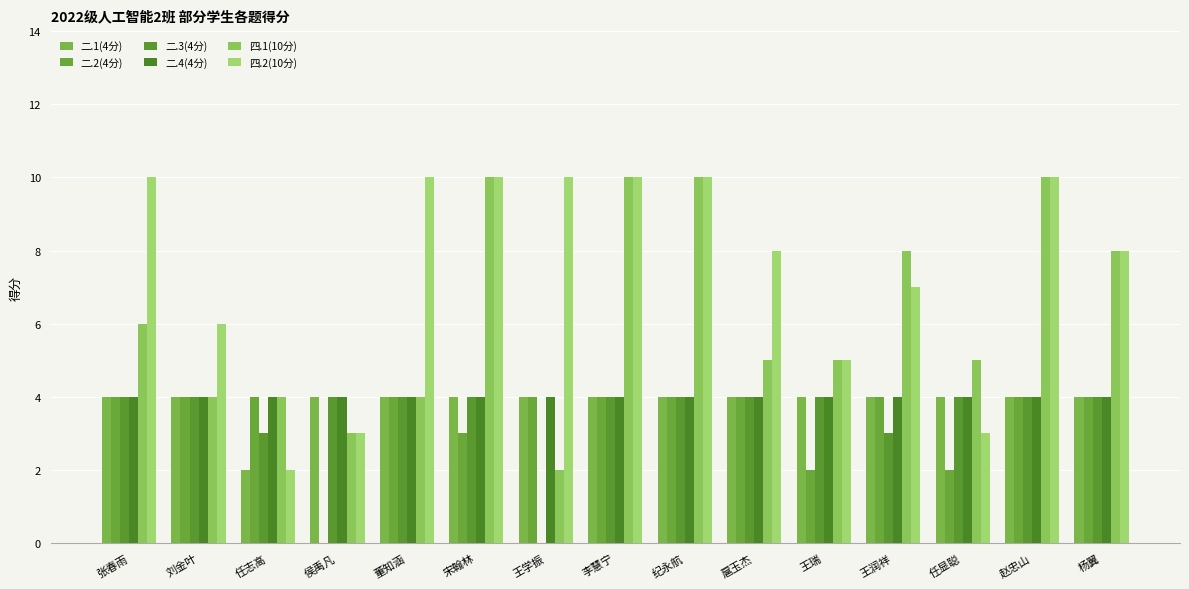

What is the value of the 二.4(4分) bar at the 5th from the left?

4